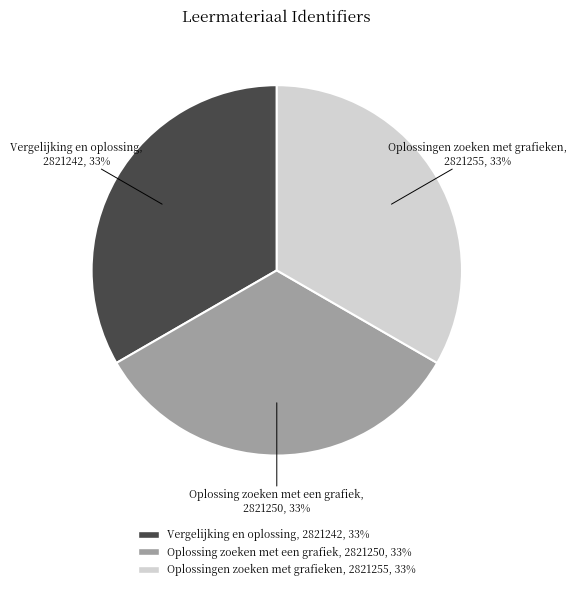

How many segments does this pie chart have?

3